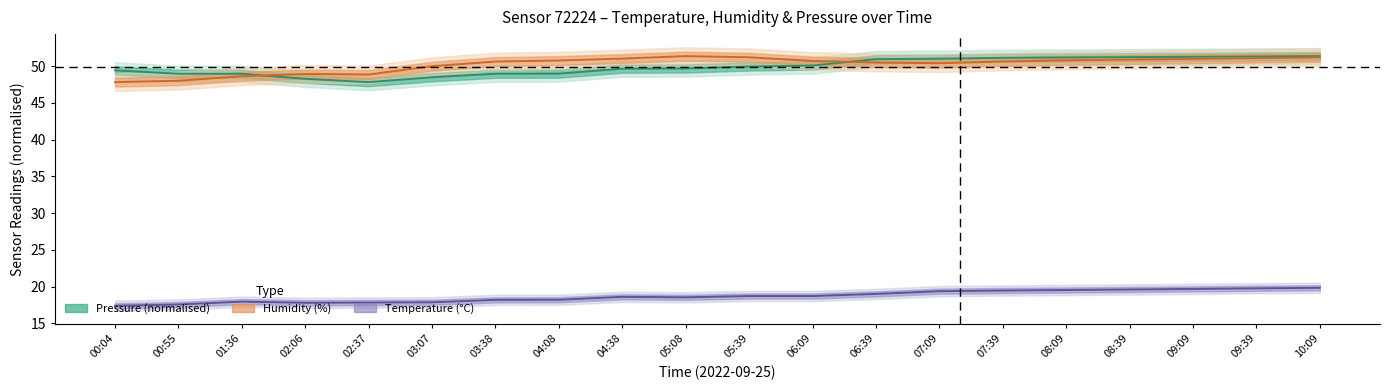

Where is pressure_norm nearest to the value 49?

04:08